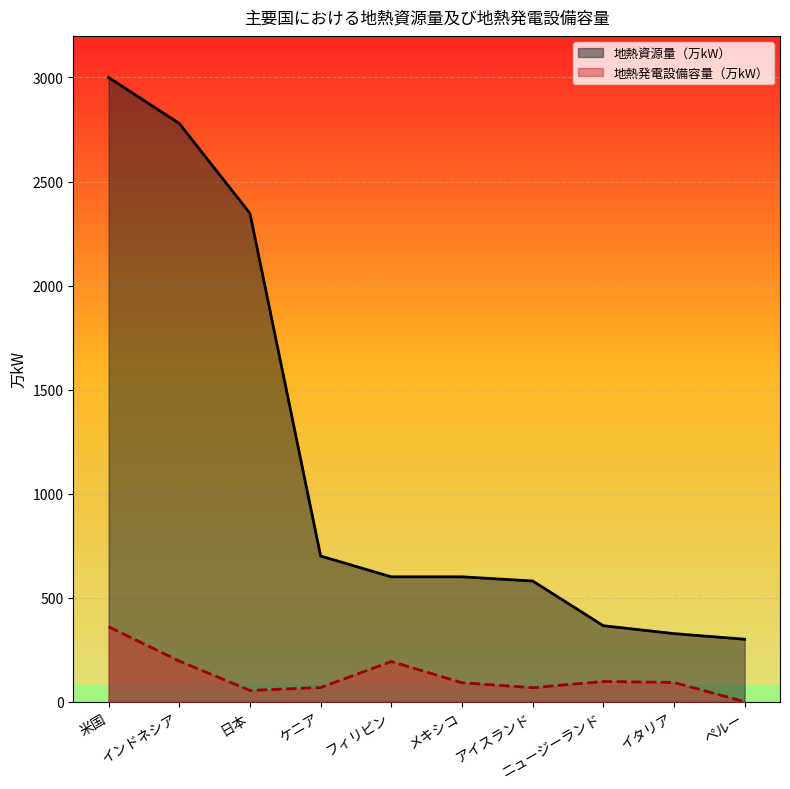

Does the chart display data point markers on the line(s)?

No